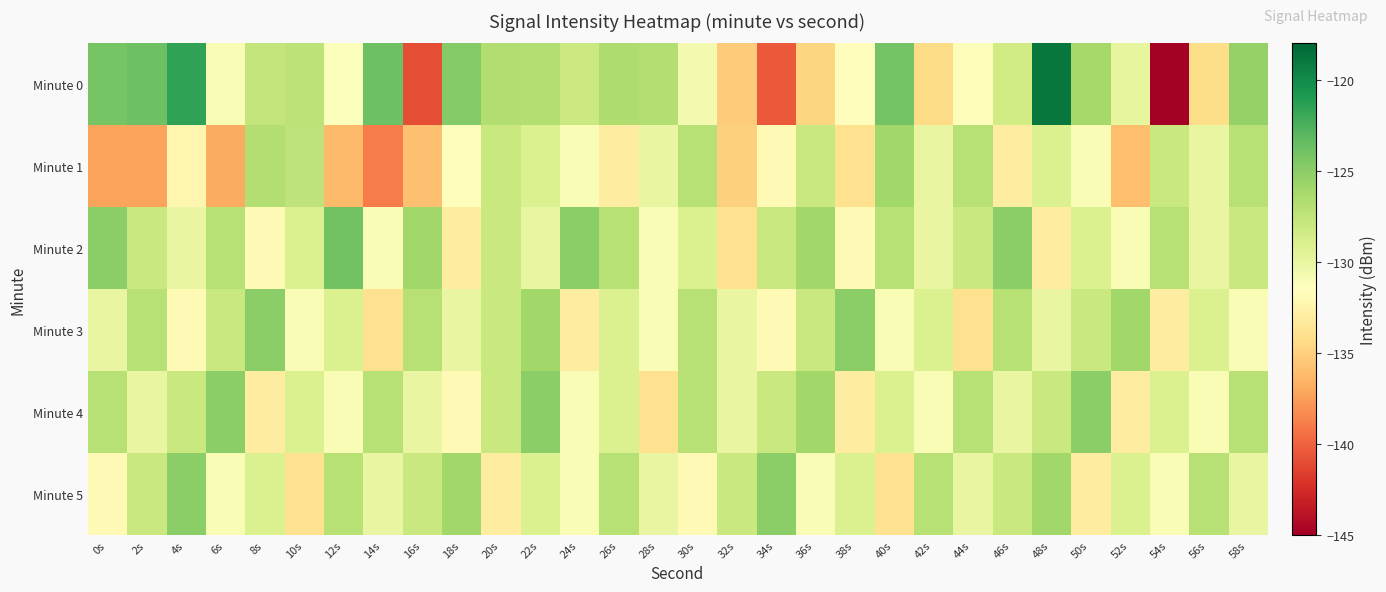

At how many categories does at least one series exceed -135?

30